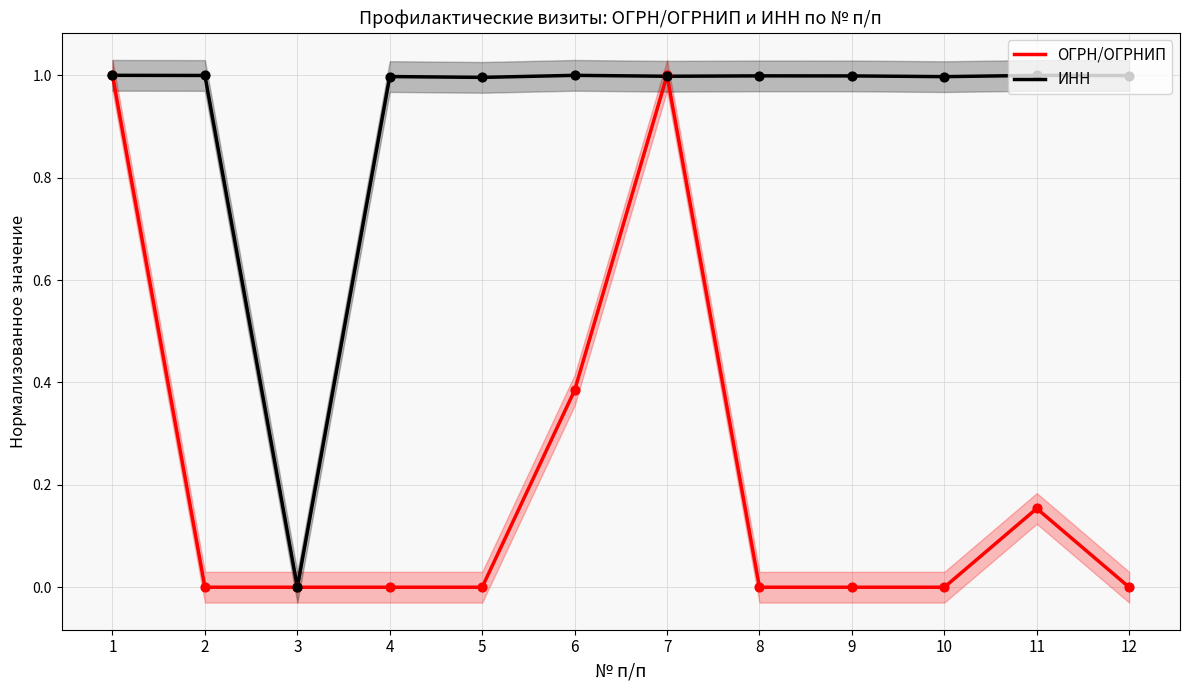

At which category is the sum across all series the highest?

1